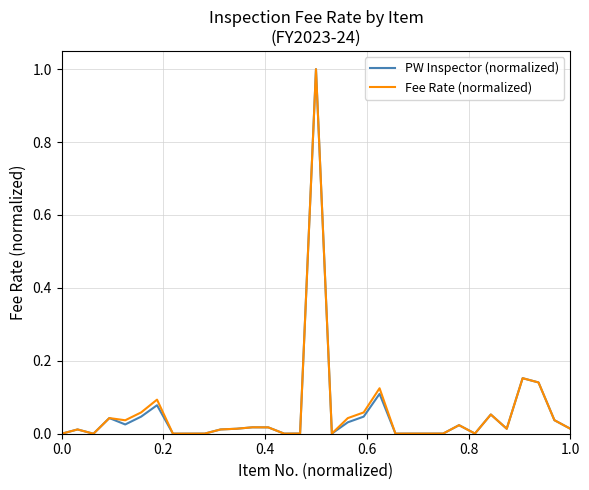

What is the maximum value shown in the chart?

1.0